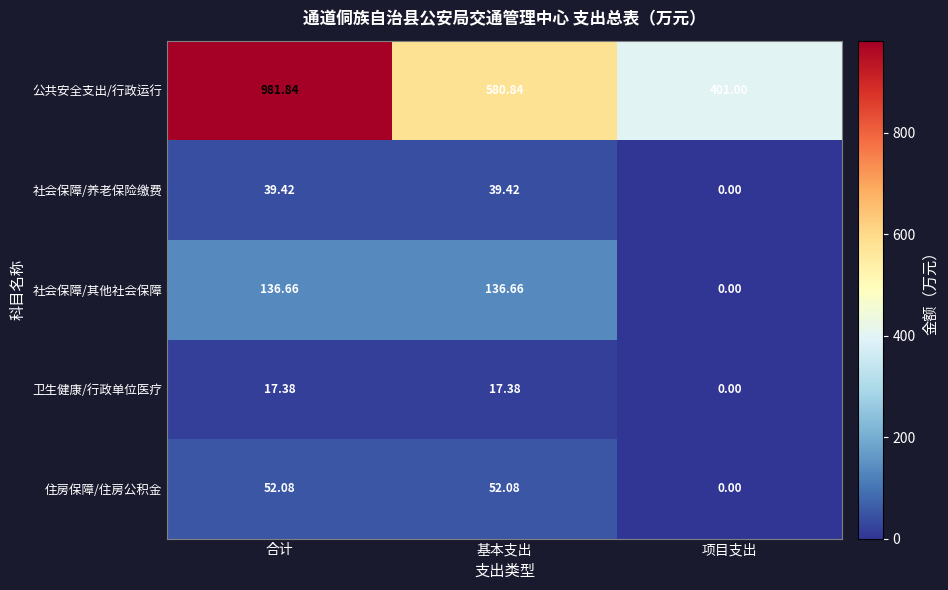

Which series has the largest total across all categories?

公共安全支出/行政运行